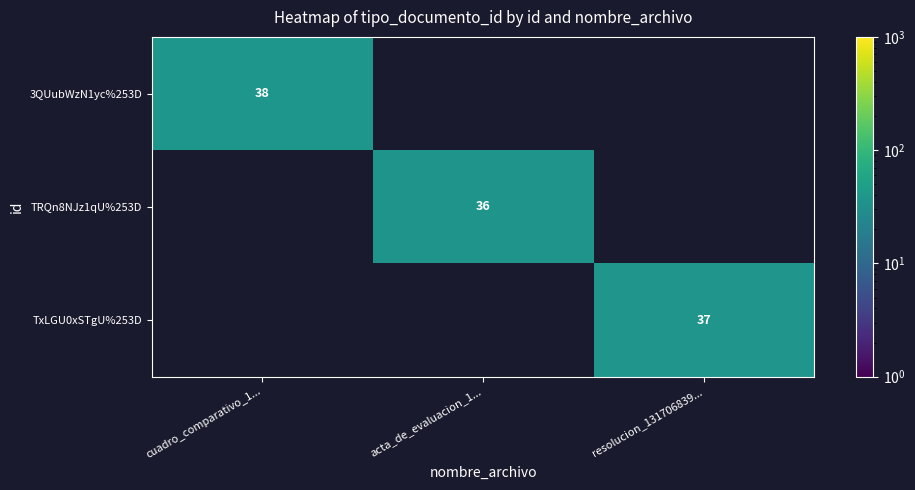

Is it true that TRQn8NJz1qU%253D equals 36 at acta_de_evaluacion_1...?

True